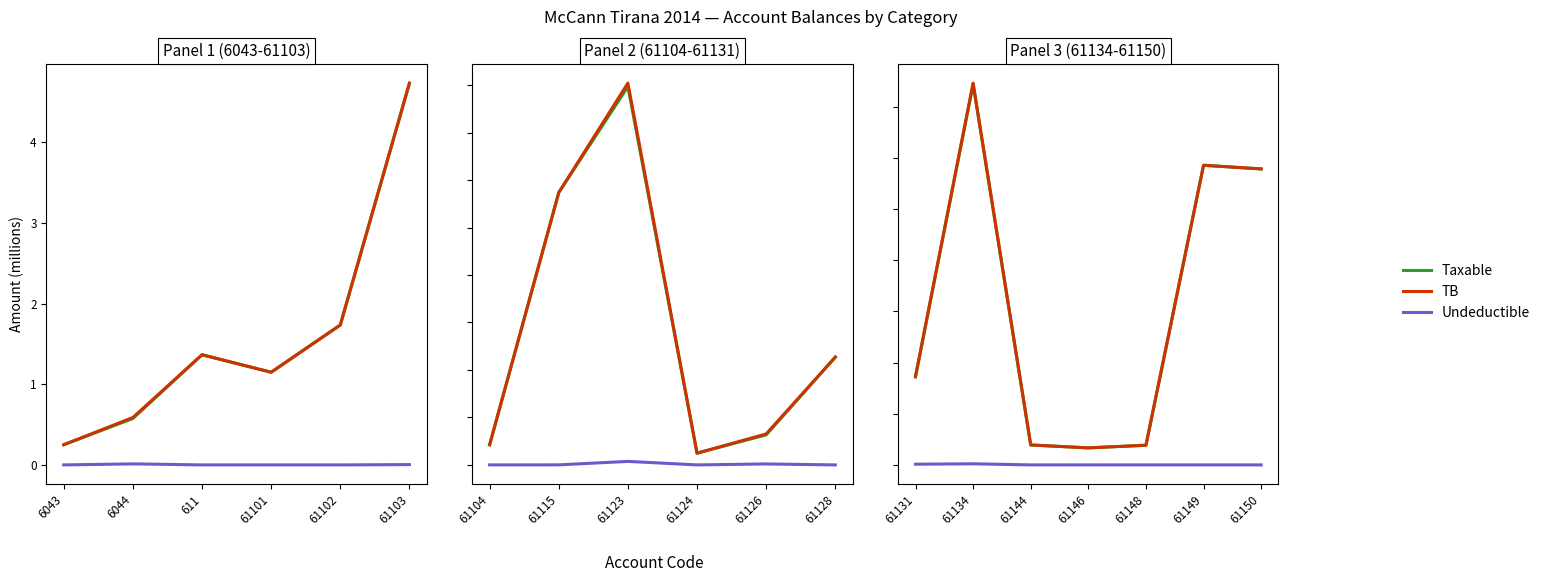

Between 61150 and 61149, which is larger?

61149